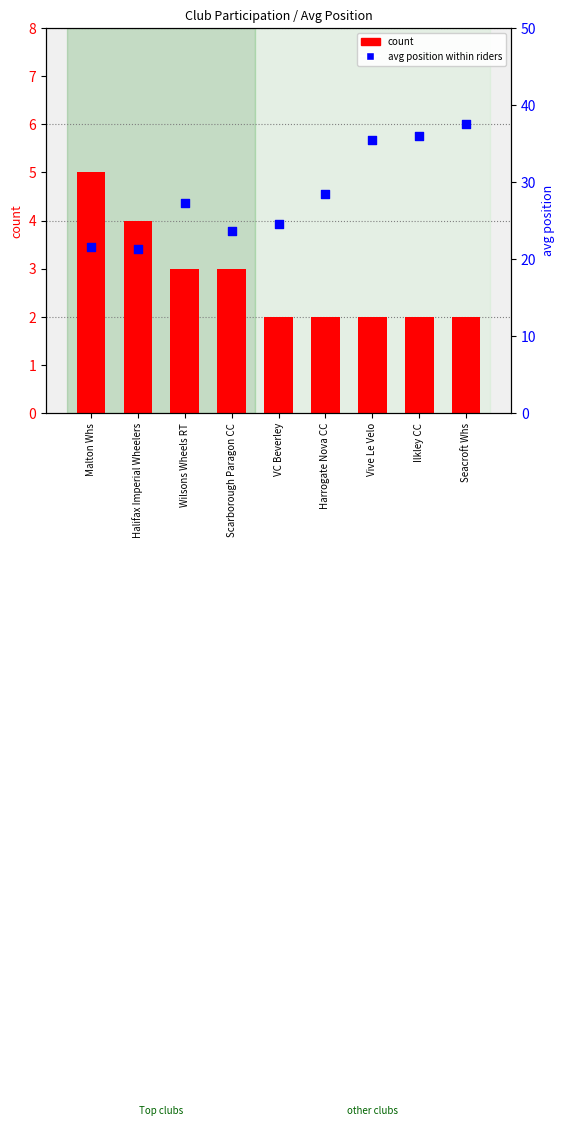

At how many categories does at least one series exceed 15?

9